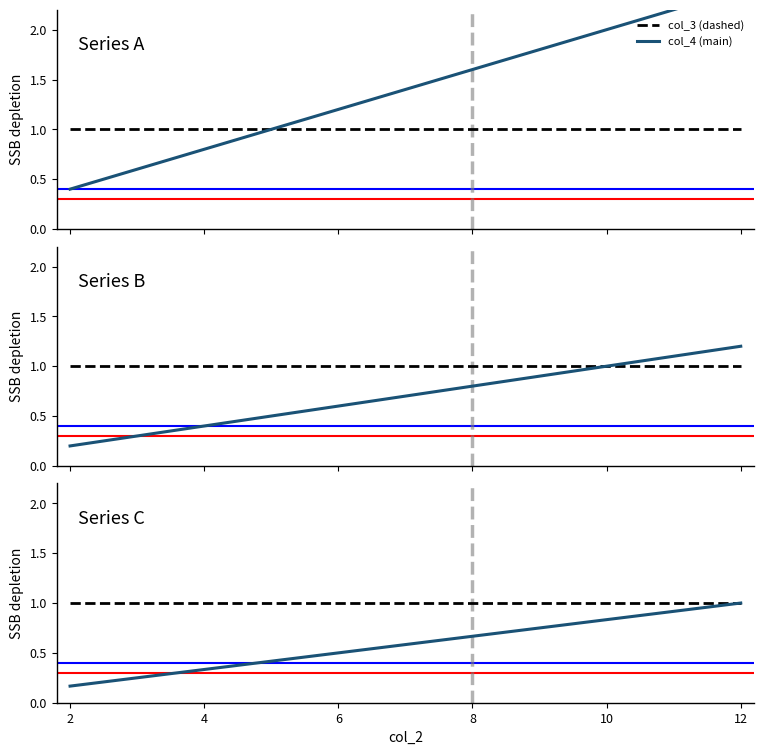

At how many categories does at least one series exceed 0?

11